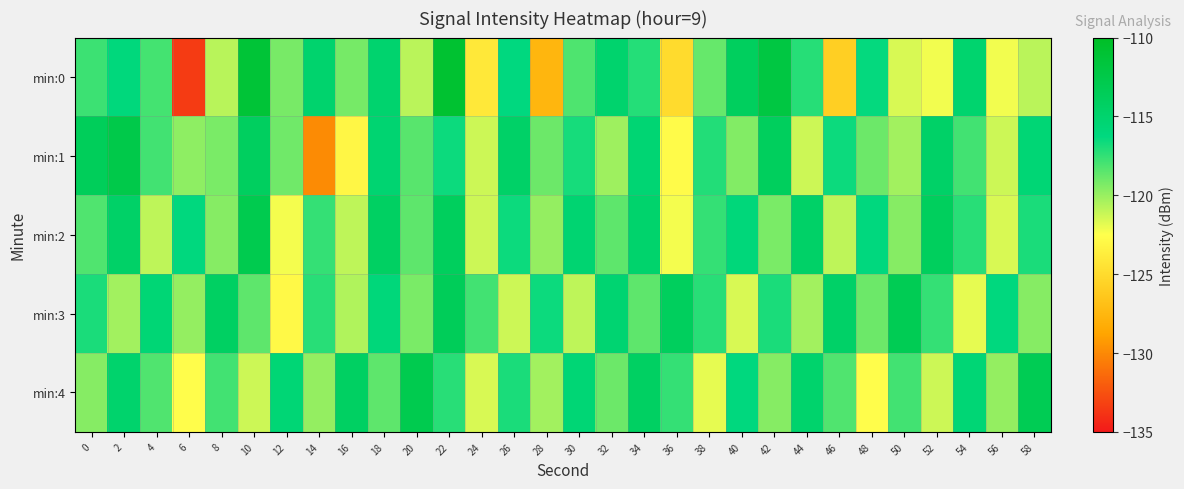

What is the total value across all series at 54?

-587.7